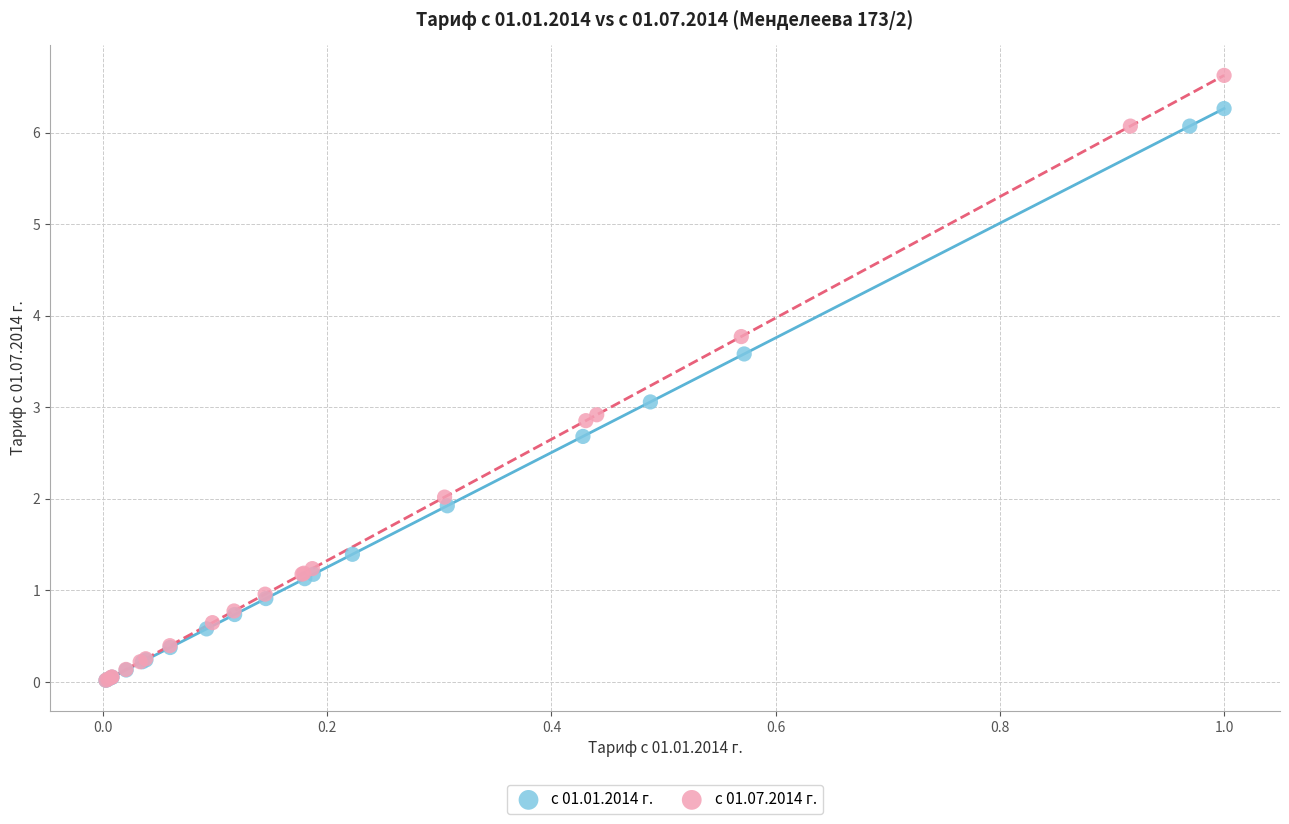

Which series reaches the maximum Y coordinate?

с 01.07.2014 г.